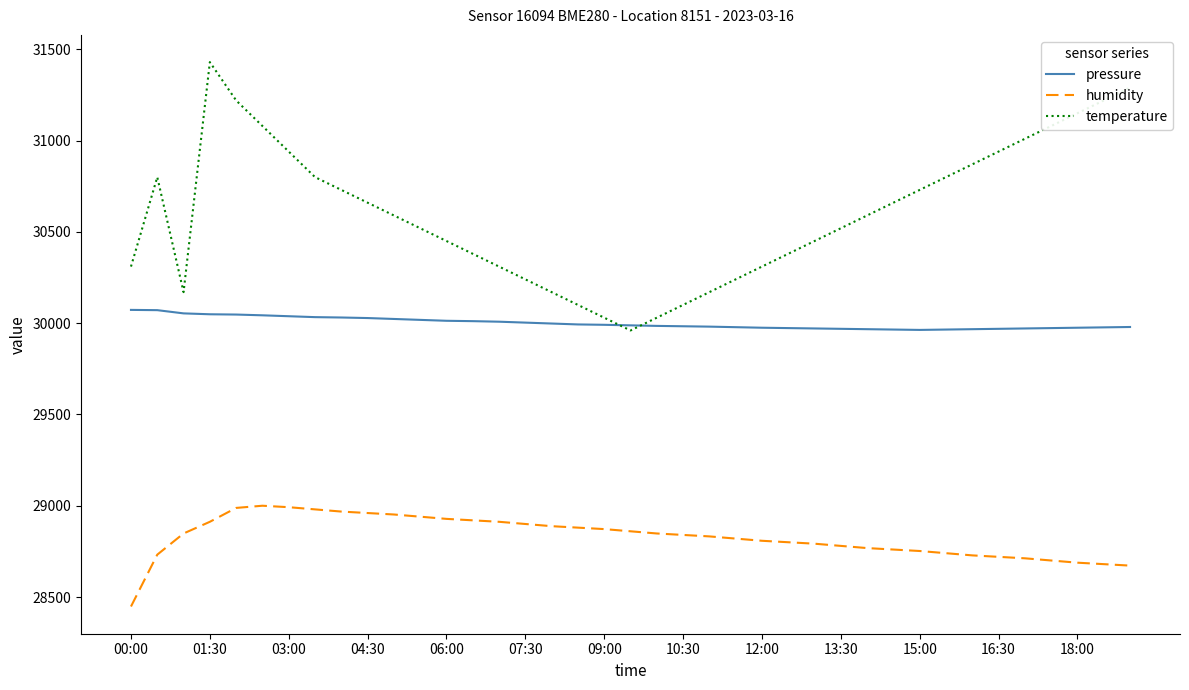

How many series are shown in this chart?

3